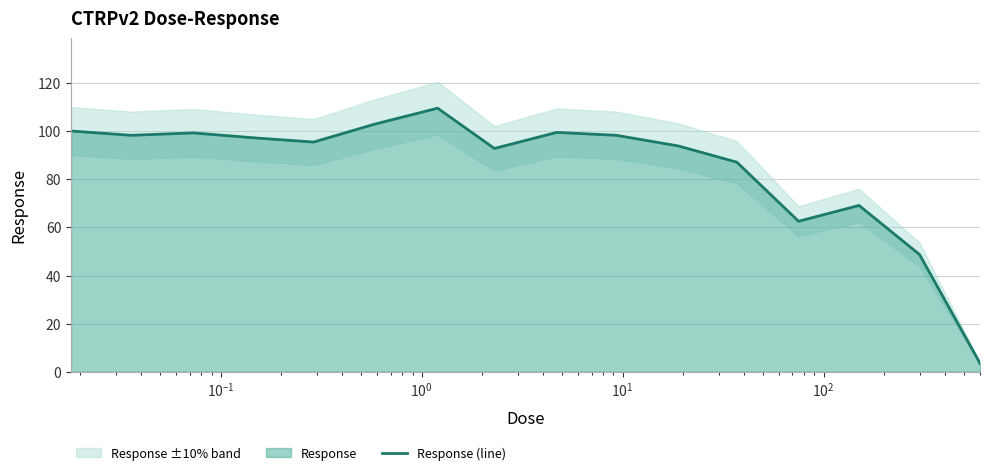

What is the sum of all values?

1358.6